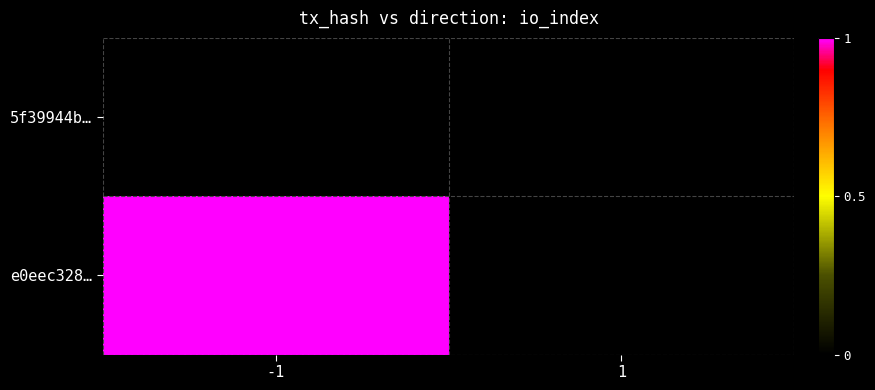

How many distinct data groups are displayed?

2